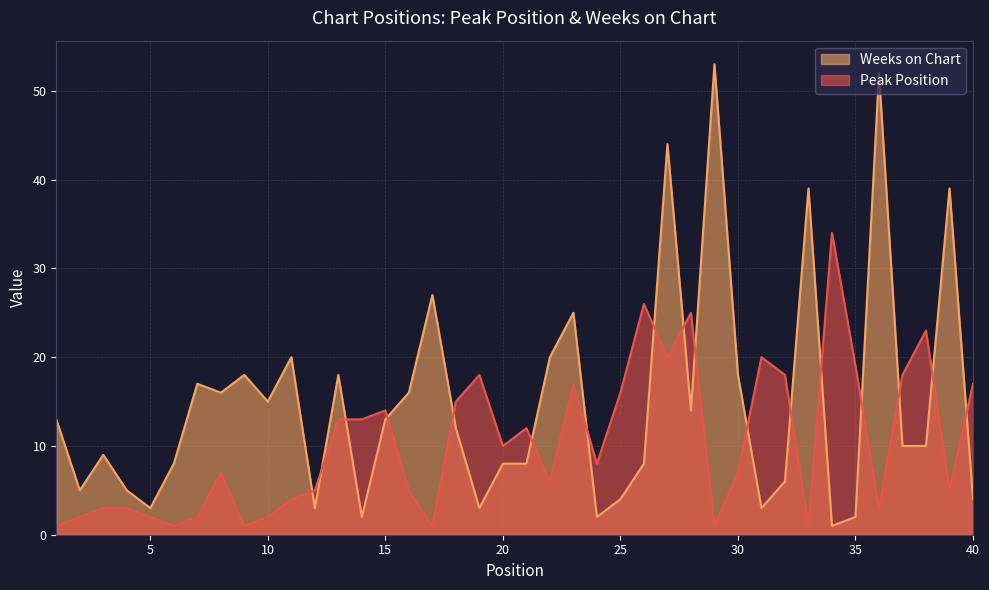

What is the difference between the Weeks on Chart values at 34 and 36?

51